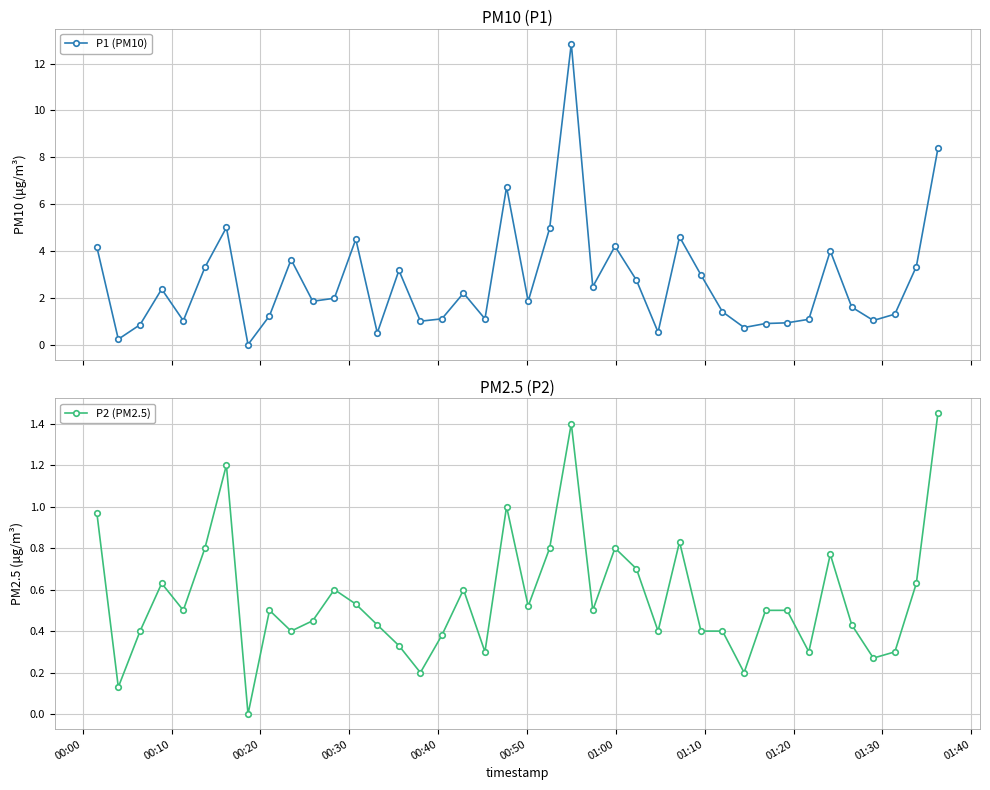

What is the value of the P1 (PM10) point at the 30th from the left?

1.4